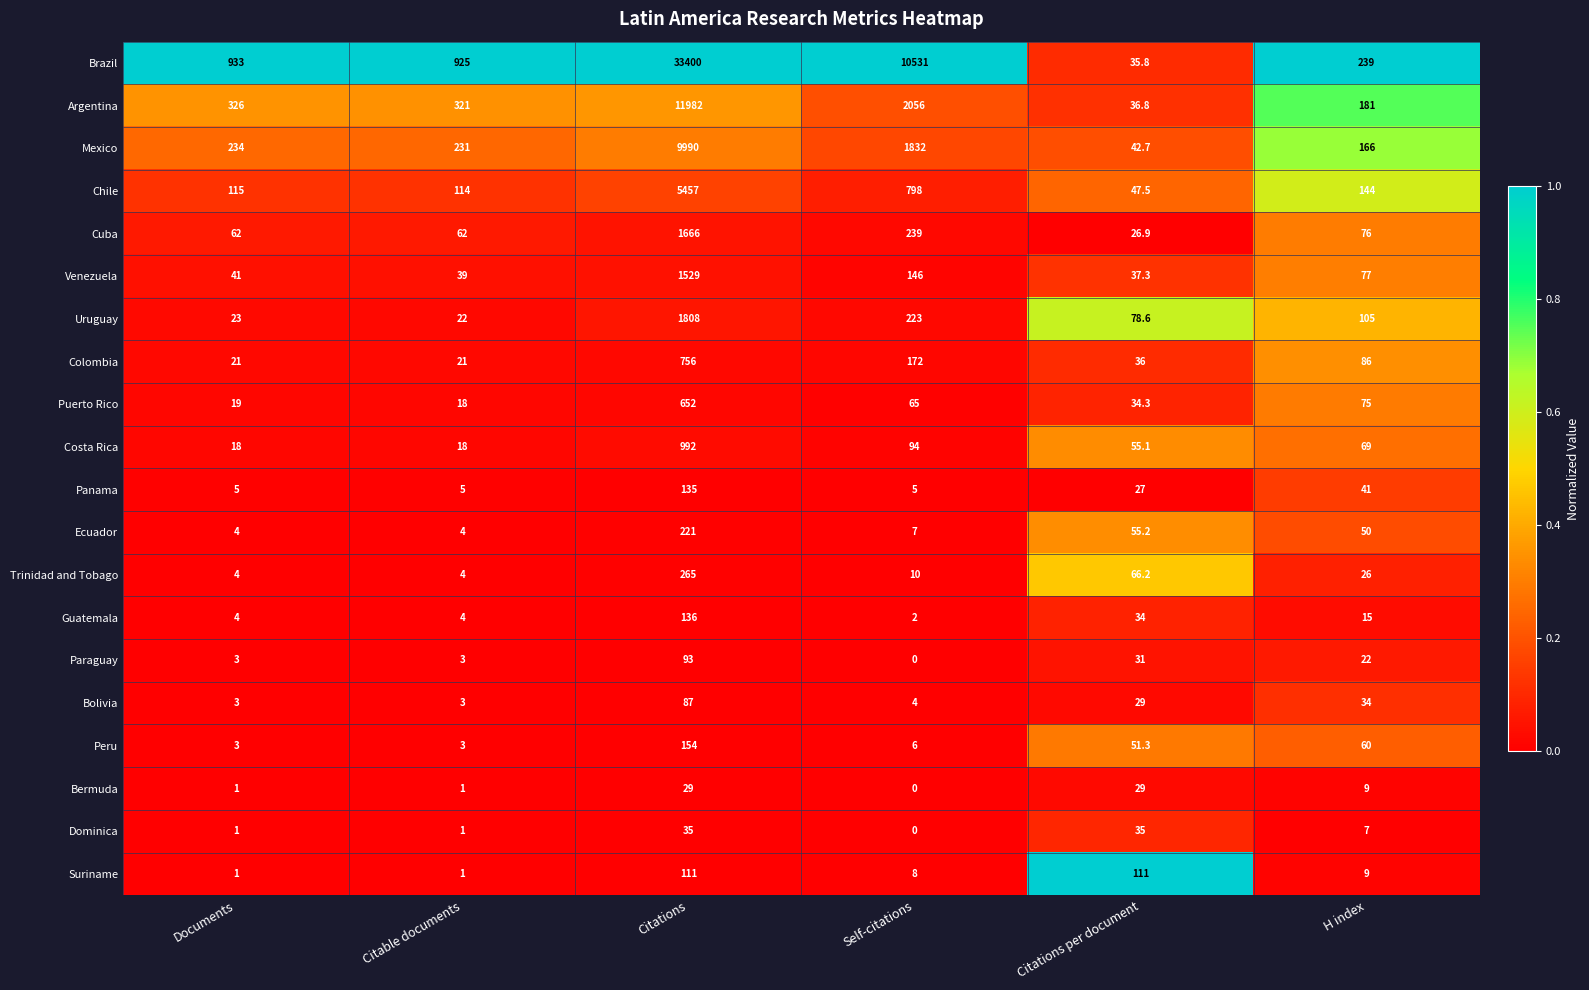

Rank the series by their maximum value, from lowest to highest.

Bermuda, Dominica, Bolivia, Paraguay, Suriname, Panama, Guatemala, Peru, Ecuador, Trinidad and Tobago, Puerto Rico, Colombia, Costa Rica, Venezuela, Cuba, Uruguay, Chile, Mexico, Argentina, Brazil